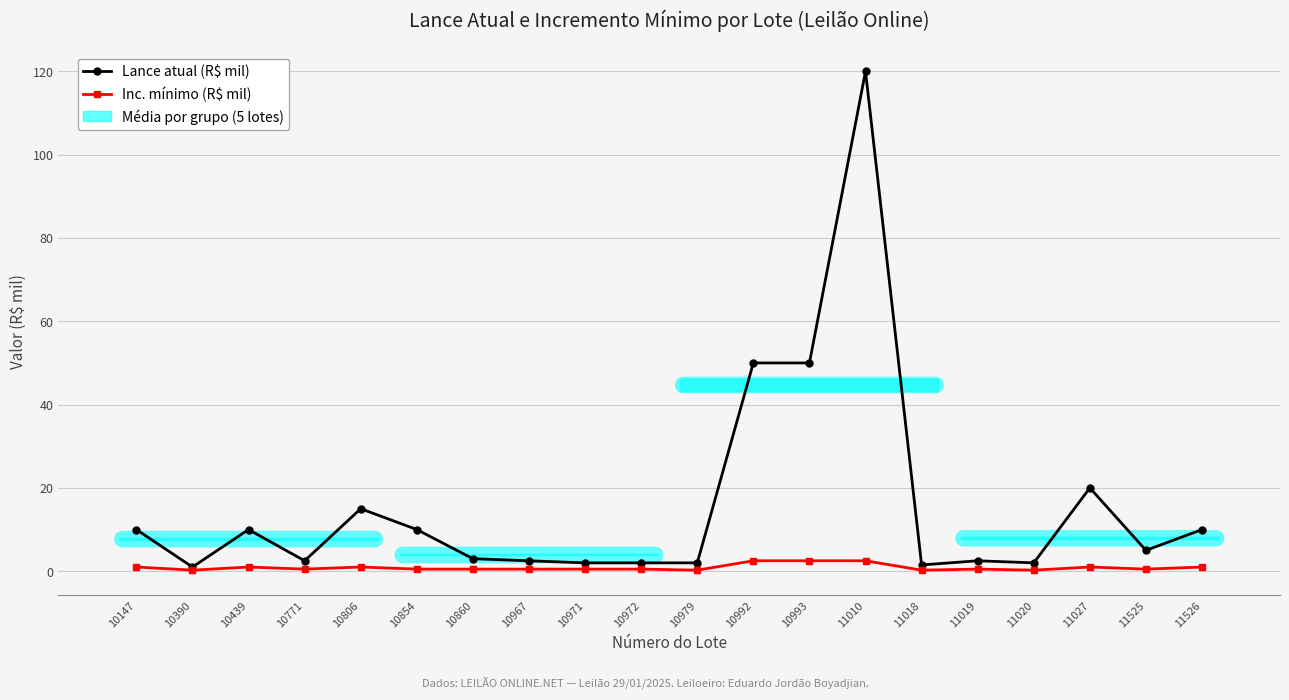

Rank the series at 11020 from highest to lowest value.

Lance atual (R$ mil), Inc. mínimo (R$ mil)